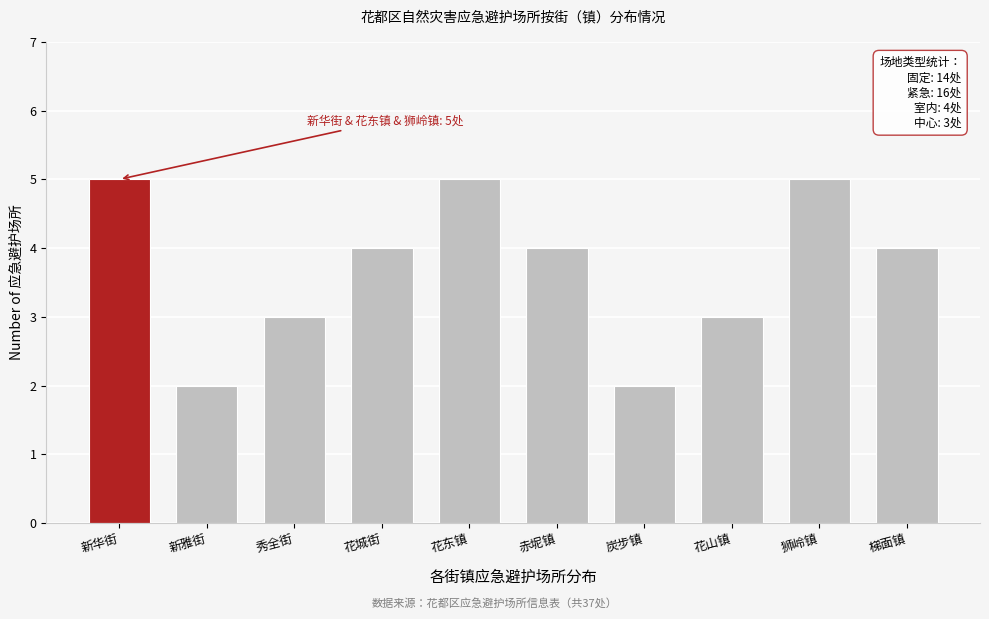

Reading left to right, extract all data points from this chart.

新华街=5	新雅街=2	秀全街=3	花城街=4	花东镇=5	赤坭镇=4	炭步镇=2	花山镇=3	狮岭镇=5	梯面镇=4